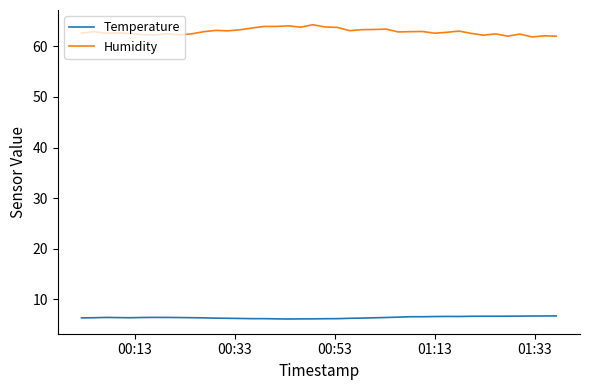

Rank the series by their maximum value, from highest to lowest.

Humidity, Temperature